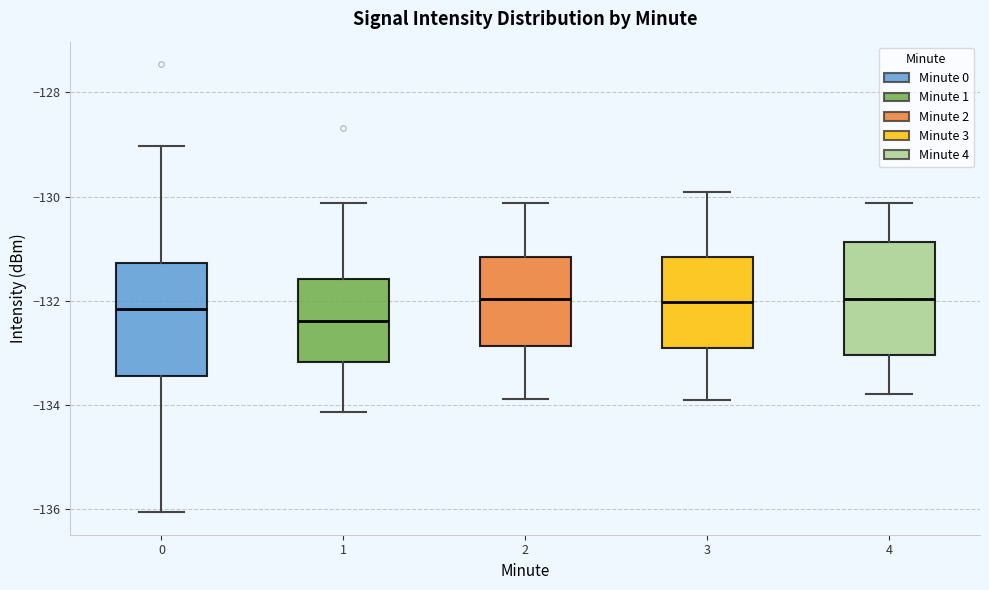

Where does the lower whisker of the box at x = 4 end on the y-axis? The values are not printed on the chart, so give them approximately, as read against the axis.

-133.8